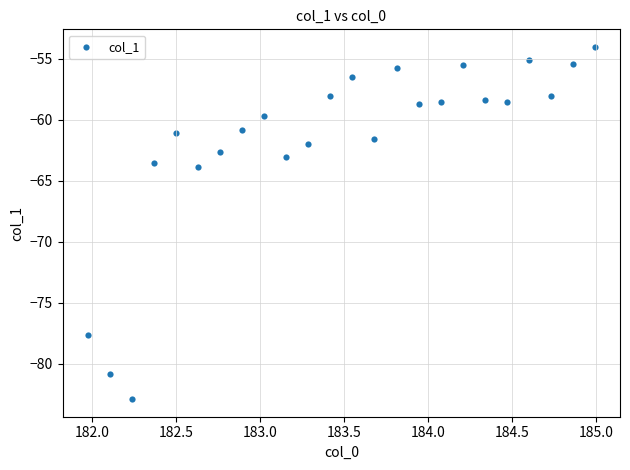

What is the range of X values (max minus min)?

3.0